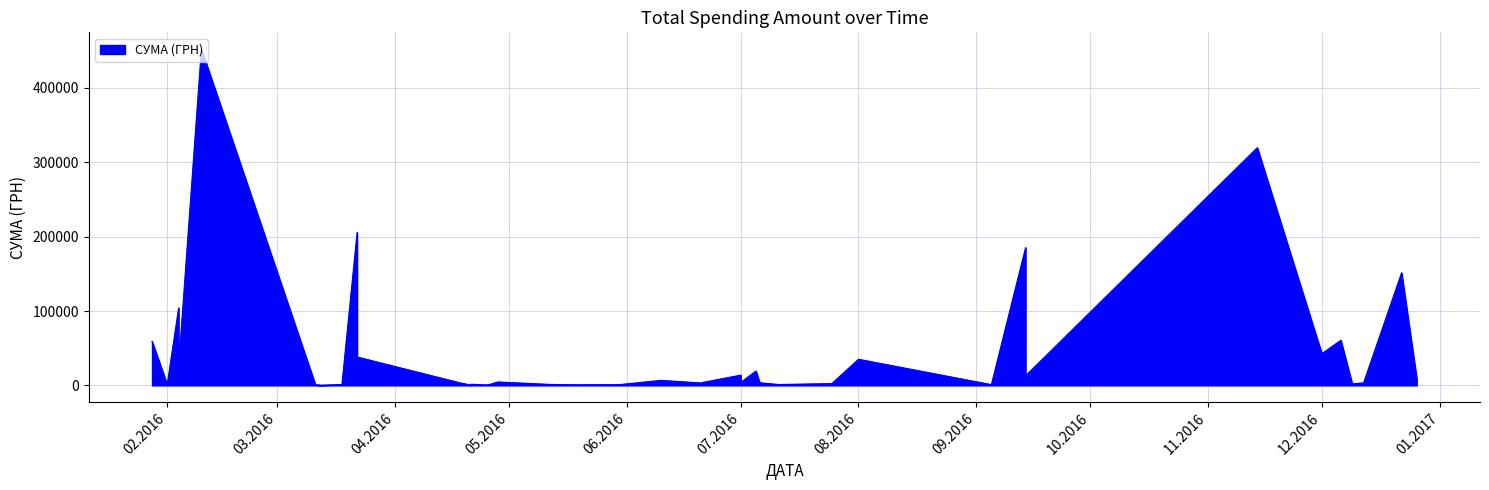

How many points are lower than both their immediate neighbors (excluding endpoints)?

9